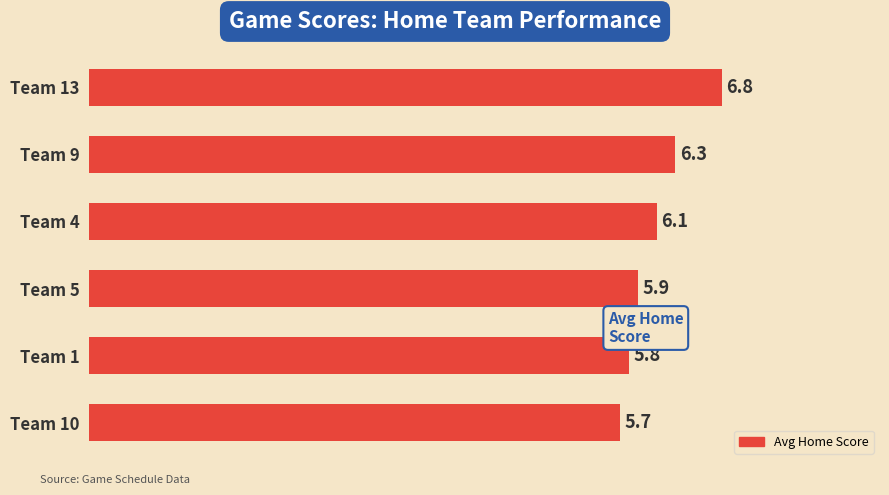

What is the difference between the second highest and second lowest values?

0.5